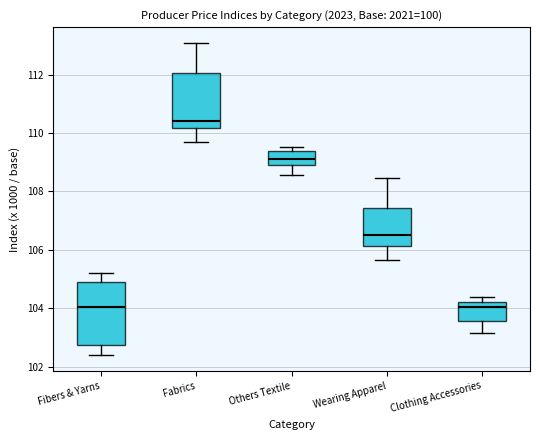

Reading left to right, read every box against the y-axis: the position of its median line, the range the box covers, and the ends of its whiskers. The values are not printed on the chart, so give them approximately, as read against the axis.

Fibers & Yarns: median 104.0, box 102.8 to 104.8, whiskers 102.4 to 105.2
Fabrics: median 110.4, box 110.2 to 112.0, whiskers 109.6 to 113.0
Others Textile: median 109.2, box 109.0 to 109.4, whiskers 108.6 to 109.6
Wearing Apparel: median 106.6, box 106.2 to 107.4, whiskers 105.6 to 108.4
Clothing Accessories: median 104.0, box 103.6 to 104.2, whiskers 103.2 to 104.4